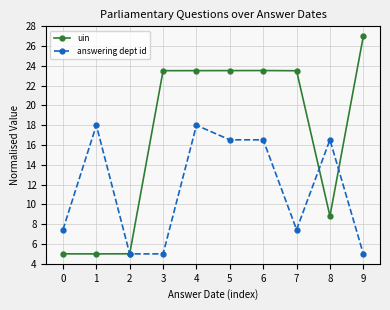

The answering dept id series shows 5.0 at 2. True or false?

True